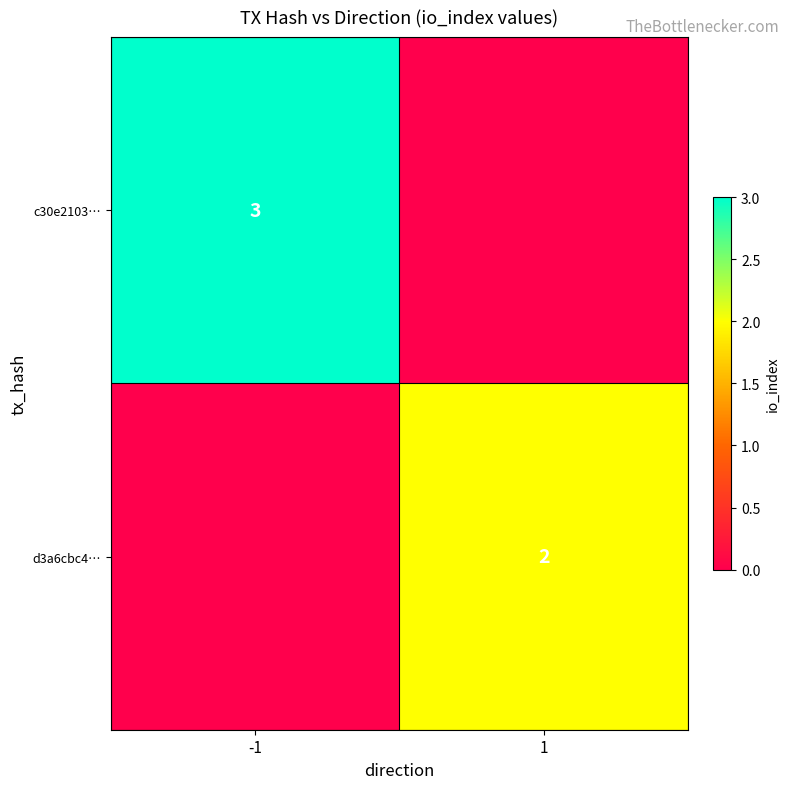

The c30e2103… series shows 2 at -1. True or false?

False